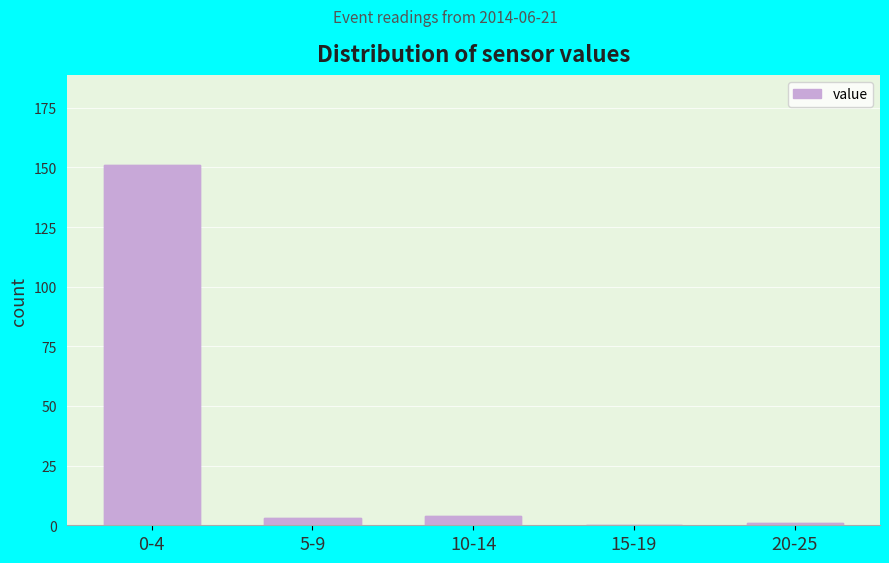

Reading left to right, transcribe all the data shown in this chart.

0-4=151	5-9=3	10-14=4	15-19=0	20-25=1